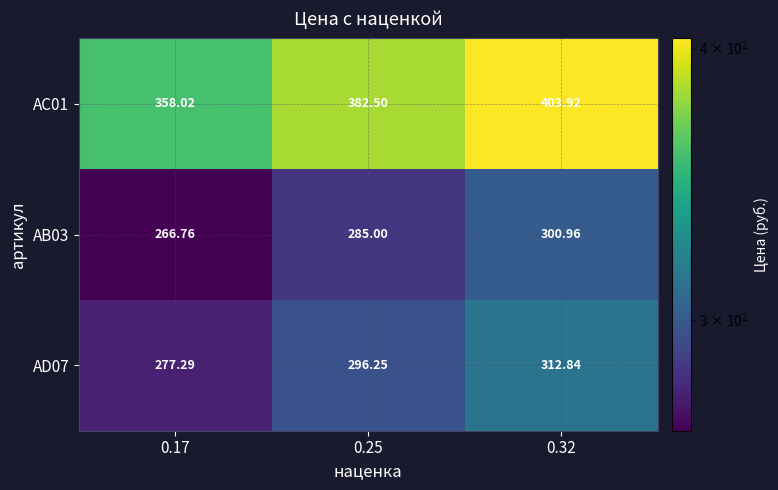

Is the value of АВ03 at 0.17 greater than the value of АD07 at 0.32?

No